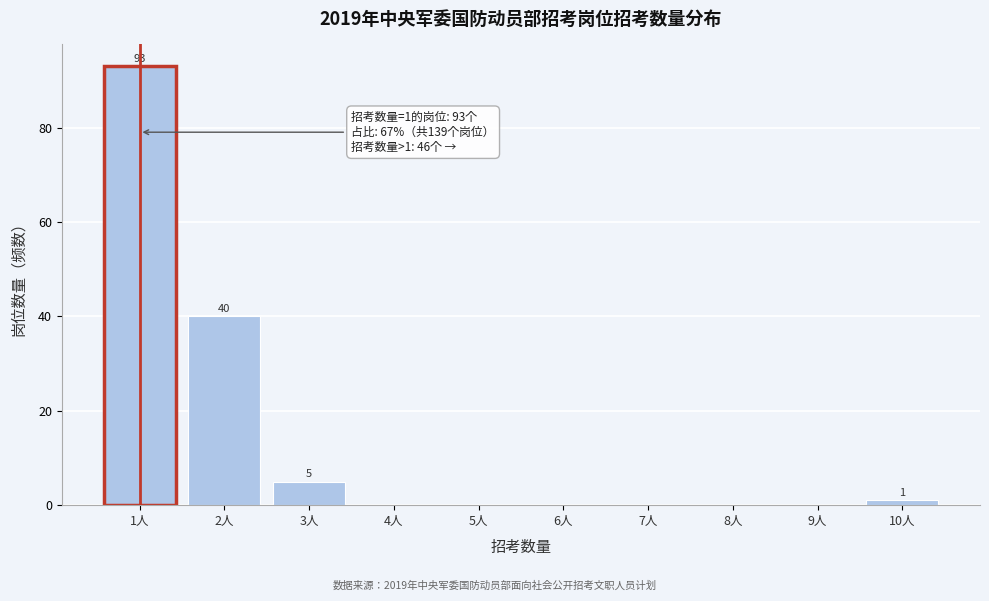

Reading left to right, transcribe all the data shown in this chart.

1人=93	2人=40	3人=5	4人=0	5人=0	6人=0	7人=0	8人=0	9人=0	10人=1